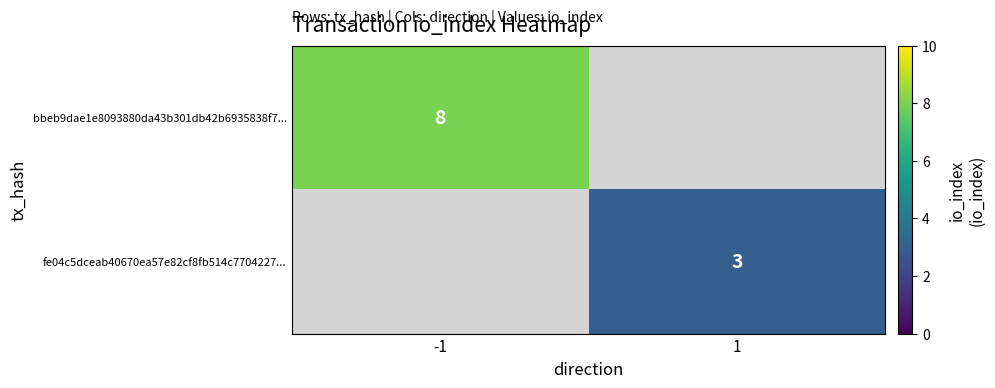

True or false: bbeb9dae1e8093880da43b301db42b6935838f7... has a value of 11 at -1.

False